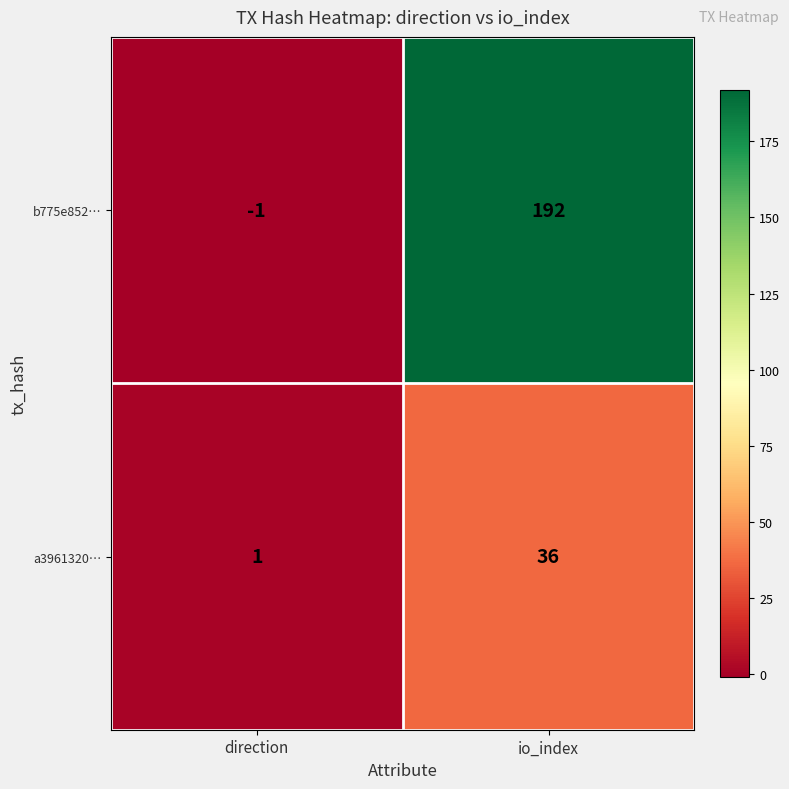

Which series changed the most between direction and io_index?

b775e852…